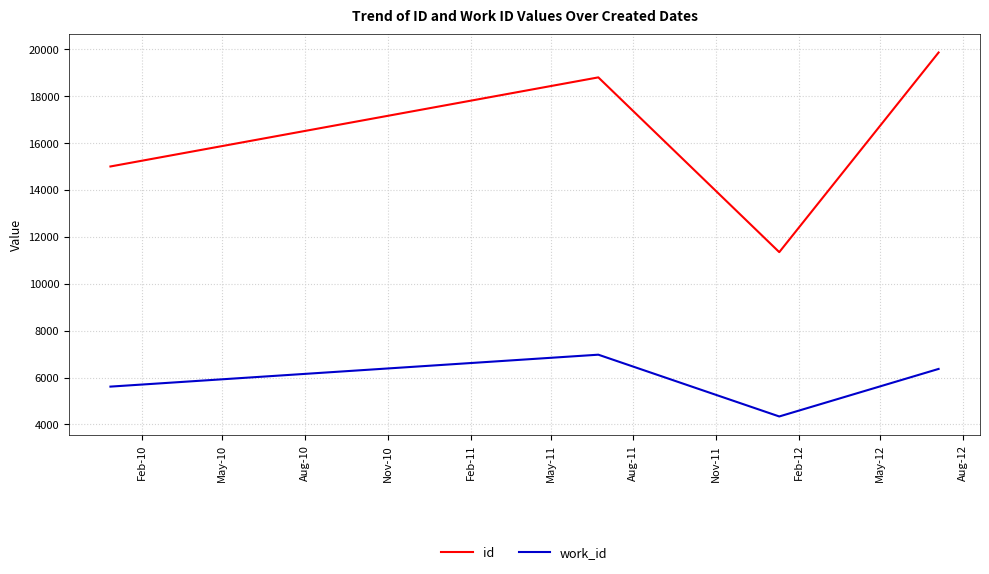

Which series has the largest range (max minus min)?

id